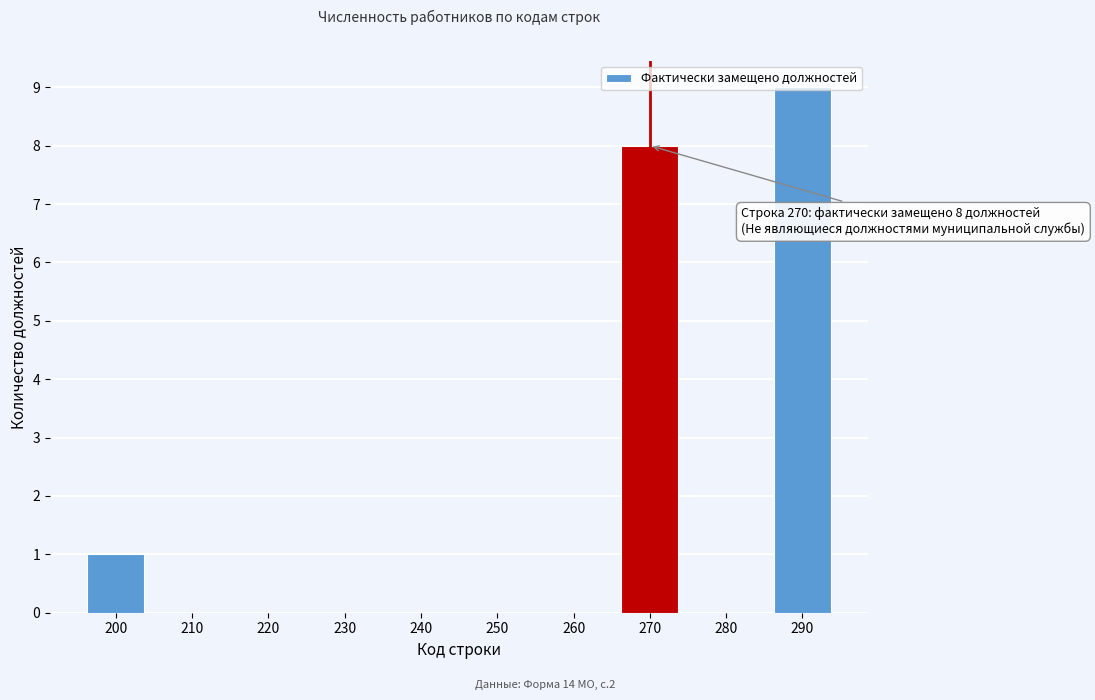

What is the greatest value displayed?

9